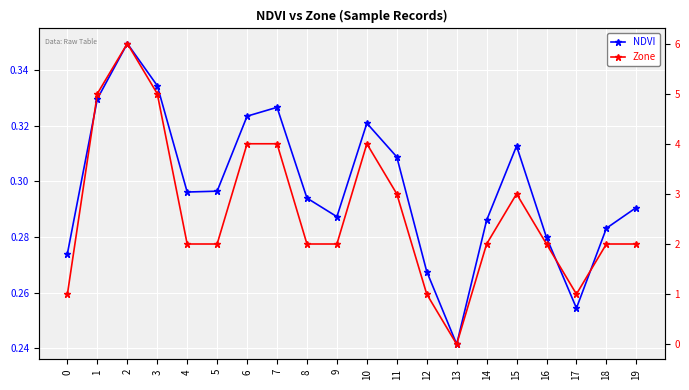

Reading left to right, extract all data points from this chart.

NDVI: 0=0.3	1=0.3	2=0.3	3=0.3	4=0.3	5=0.3	6=0.3	7=0.3	8=0.3	9=0.3	10=0.3	11=0.3	12=0.3	13=0.2	14=0.3	15=0.3	16=0.3	17=0.3	18=0.3	19=0.3
Zone: 0=1.0	1=5.0	2=6.0	3=5.0	4=2.0	5=2.0	6=4.0	7=4.0	8=2.0	9=2.0	10=4.0	11=3.0	12=1.0	13=0.0	14=2.0	15=3.0	16=2.0	17=1.0	18=2.0	19=2.0